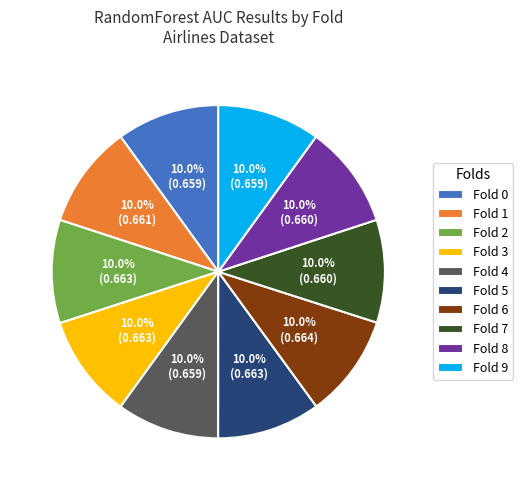

Does Fold 9 represent more than half of the total?

No